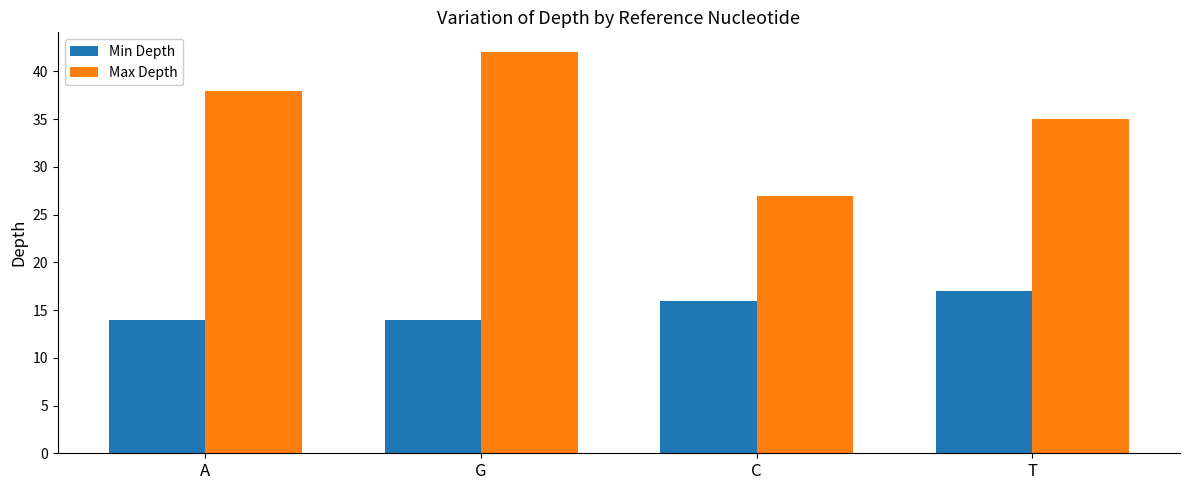

What is the value of the Max Depth bar at the 1st from the left?

38